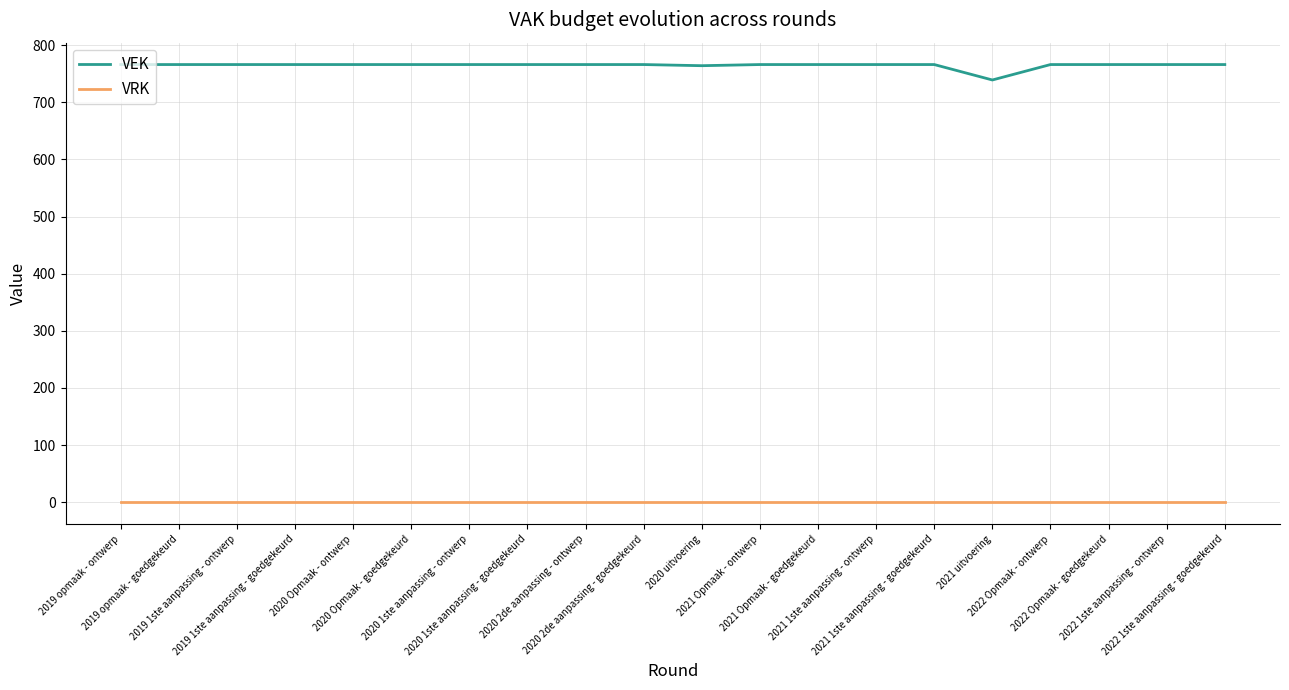

What is the difference between the maximum and minimum values in the VEK series?

27